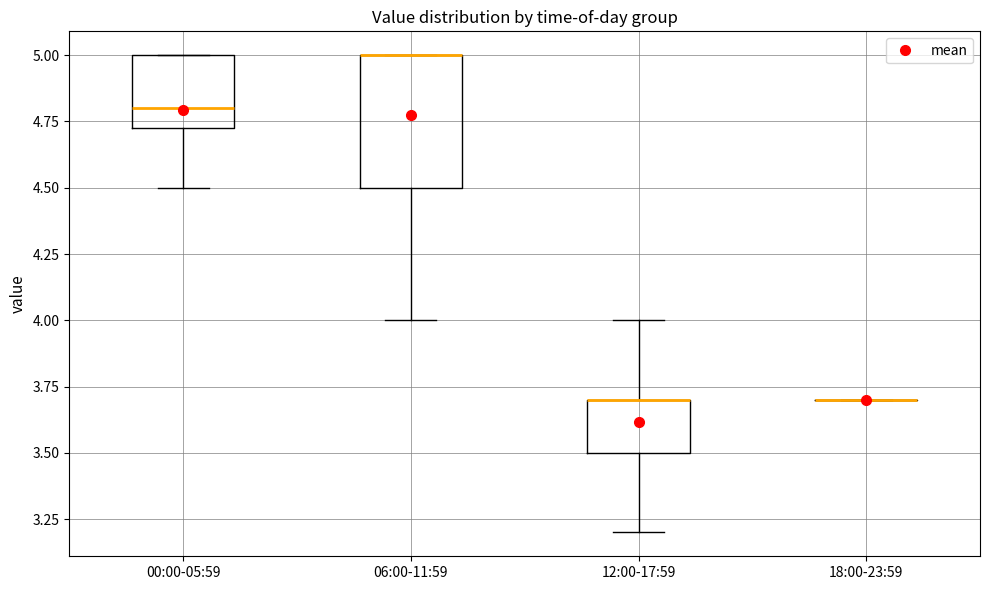

Reading left to right, transcribe this box plot: for each box, give where its median line is, the range the box spans, and where its two whiskers end, as read against the y-axis. The values are not printed on the chart, so give them approximately, as read against the axis.

00:00-05:59: median 4.80, box 4.75 to 5.00, whiskers 4.50 to 5.00
06:00-11:59: median 5.00 (drawn on the box's upper edge), box 4.50 to 5.00, whiskers 4.00 to 5.00
12:00-17:59: median 3.70 (drawn on the box's upper edge), box 3.50 to 3.70, whiskers 3.20 to 4.00
18:00-23:59: box collapsed to a line at 3.70, whiskers 3.70 to 3.70